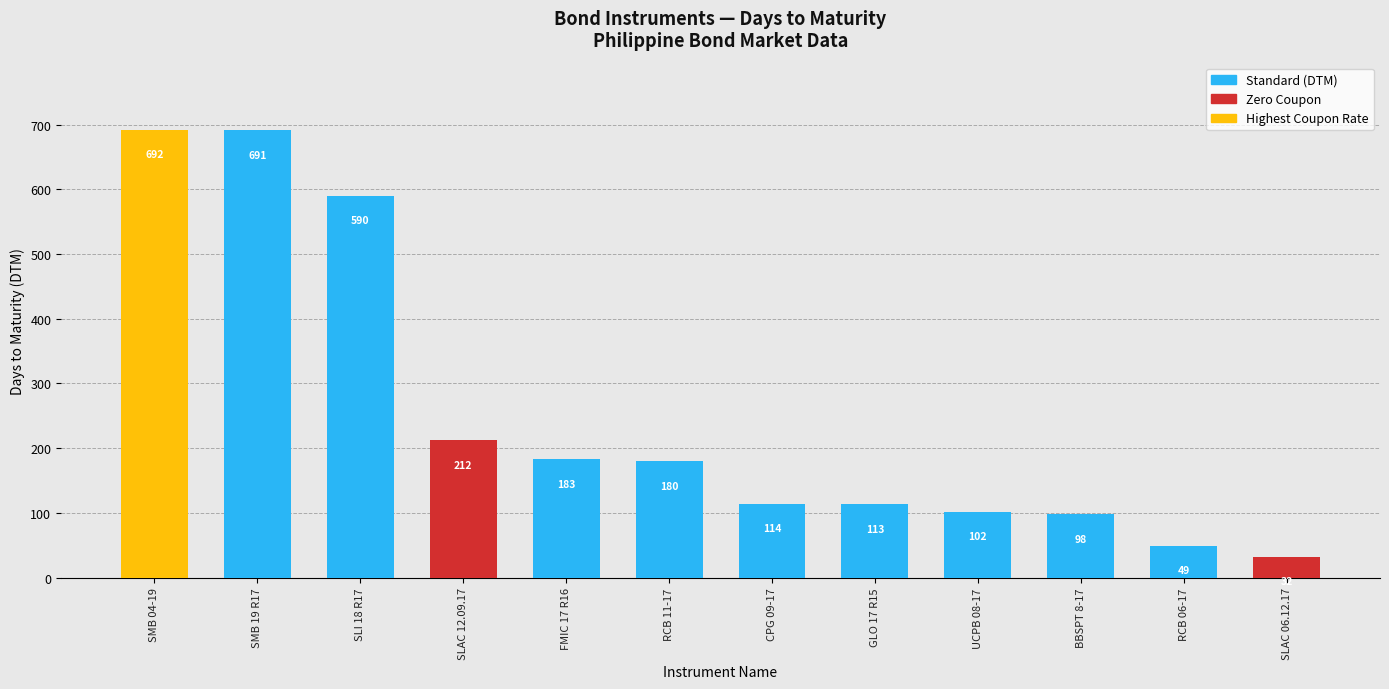

Where does the data first go above 180?

SMB 04-19